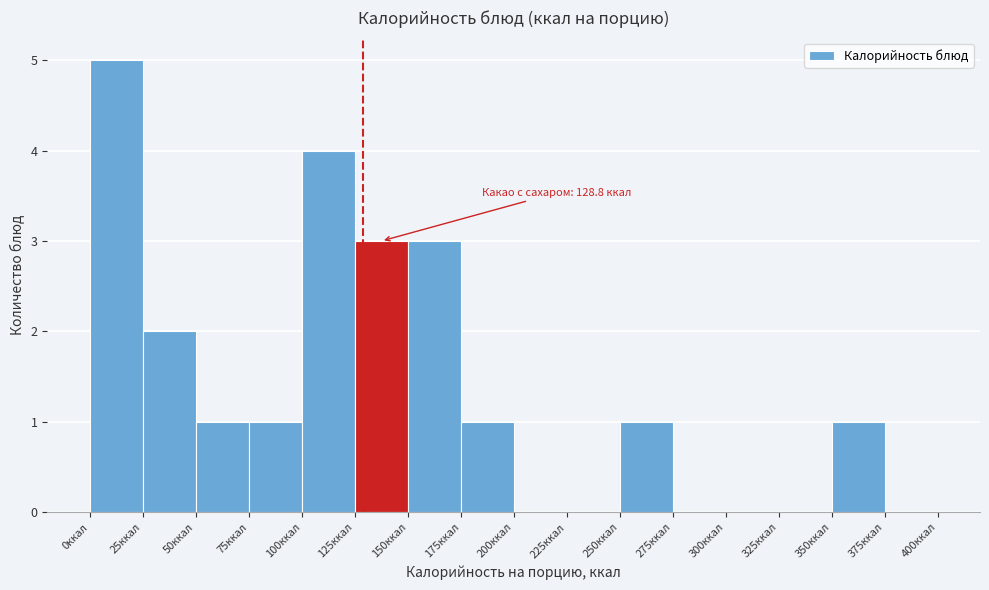

Over which range of the x-axis is the bar tallest?

0 to 25